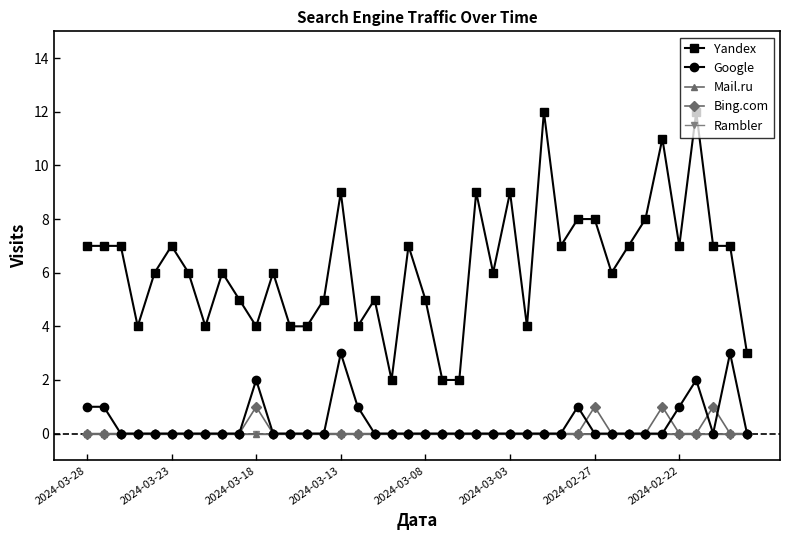

Reading left to right, extract all data points from this chart.

Yandex: 7	7	7	4	6	7	6	4	6	5	4	6	4	4	5	9	4	5	2	7	5	2	2	9	6	9	4	12	7	8	8	6	7	8	11	7	12	7	7	3
Google: 1	1	0	0	0	0	0	0	0	0	2	0	0	0	0	3	1	0	0	0	0	0	0	0	0	0	0	0	0	1	0	0	0	0	0	1	2	0	3	0
Mail.ru: 0	0	0	0	0	0	0	0	0	0	0	0	0	0	0	0	0	0	0	0	0	0	0	0	0	0	0	0	0	0	0	0	0	0	0	0	0	0	0	0
Bing.com: 0	0	0	0	0	0	0	0	0	0	1	0	0	0	0	0	0	0	0	0	0	0	0	0	0	0	0	0	0	0	1	0	0	0	1	0	0	1	0	0
Rambler: 0	0	0	0	0	0	0	0	0	0	0	0	0	0	0	0	0	0	0	0	0	0	0	0	0	0	0	0	0	0	0	0	0	0	0	0	0	0	0	0